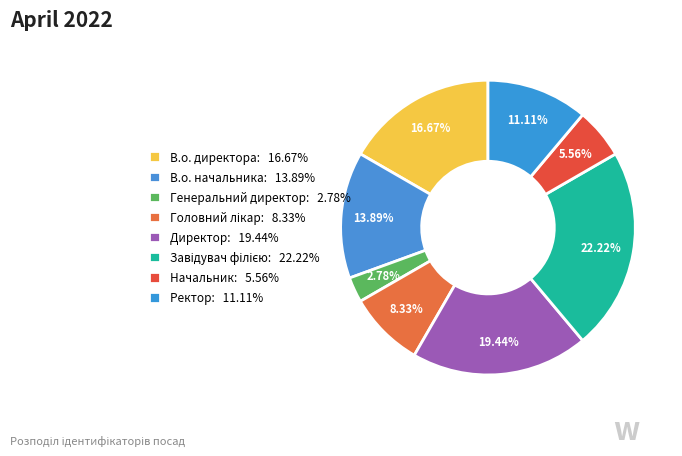

How many segments does this pie chart have?

8